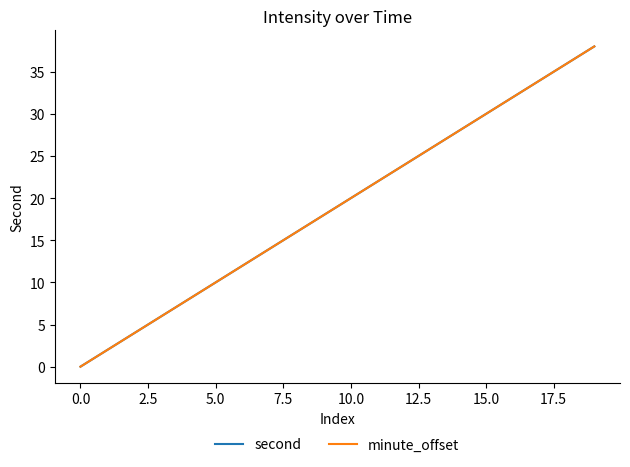

Does the chart have visible grid lines?

No